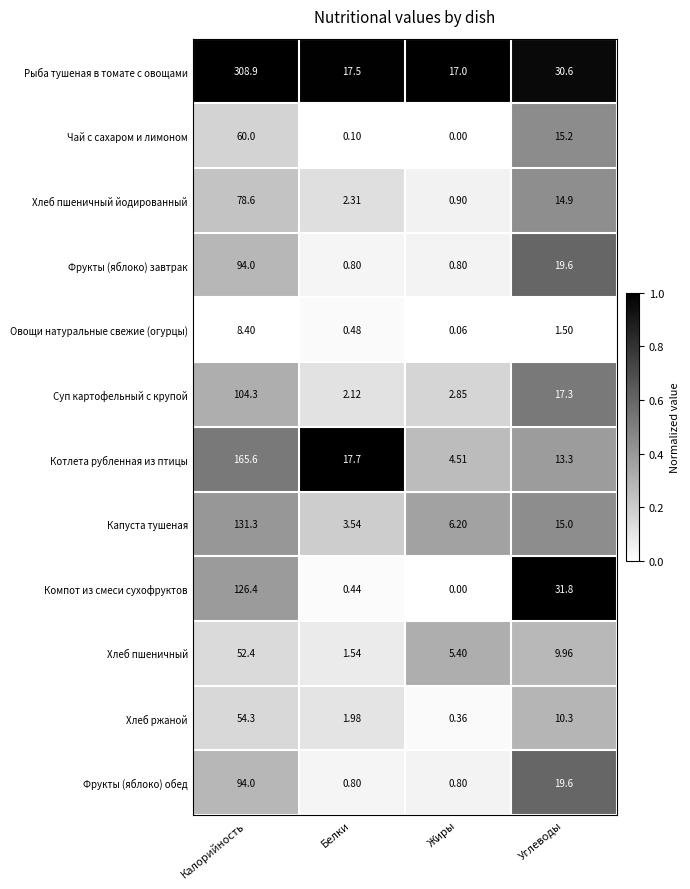

List the labels in order of Чай с сахаром и лимоном value, largest first.

Калорийность, Углеводы, Белки, Жиры